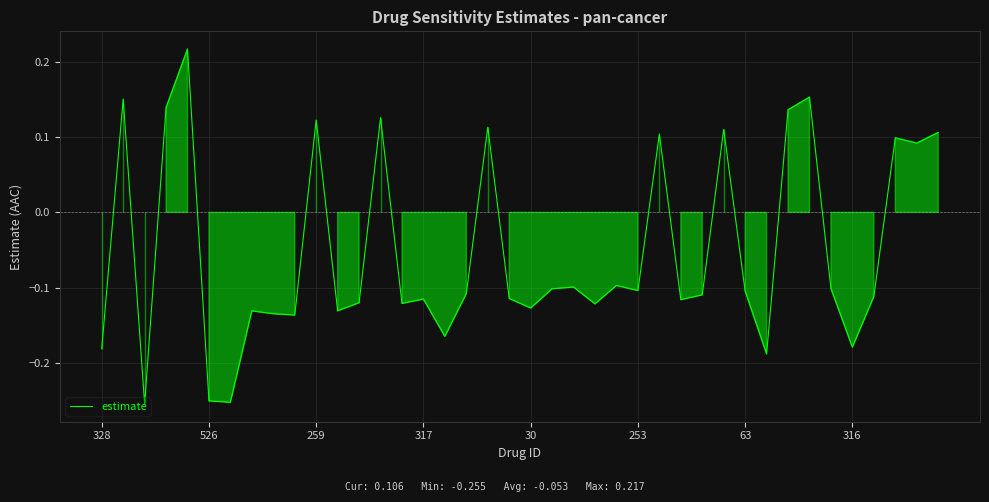

How many lines are shown in the chart?

1